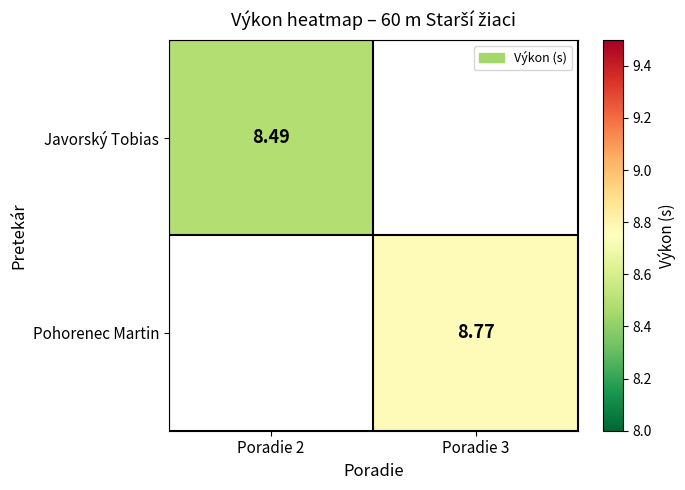

The Pohorenec Martin series shows 13.4 at Poradie 3. True or false?

False